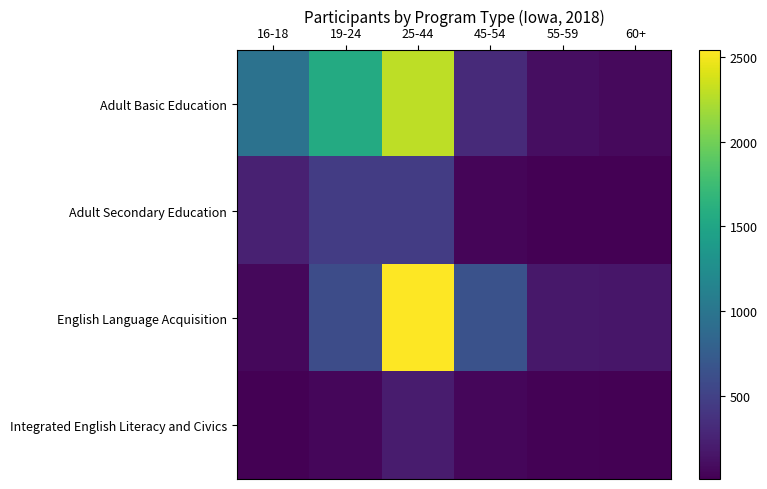

Reading left to right, list all the values displayed in this chart.

Adult Basic Education: 16-18=967	19-24=1557	25-44=2289	45-54=309	55-59=98	60+=70
Adult Secondary Education: 16-18=241	19-24=458	25-44=455	45-54=38	55-59=17	60+=8
English Language Acquisition: 16-18=59	19-24=601	25-44=2541	45-54=646	55-59=167	60+=164
Integrated English Literacy and Civics: 16-18=13	19-24=55	25-44=200	45-54=48	55-59=22	60+=16